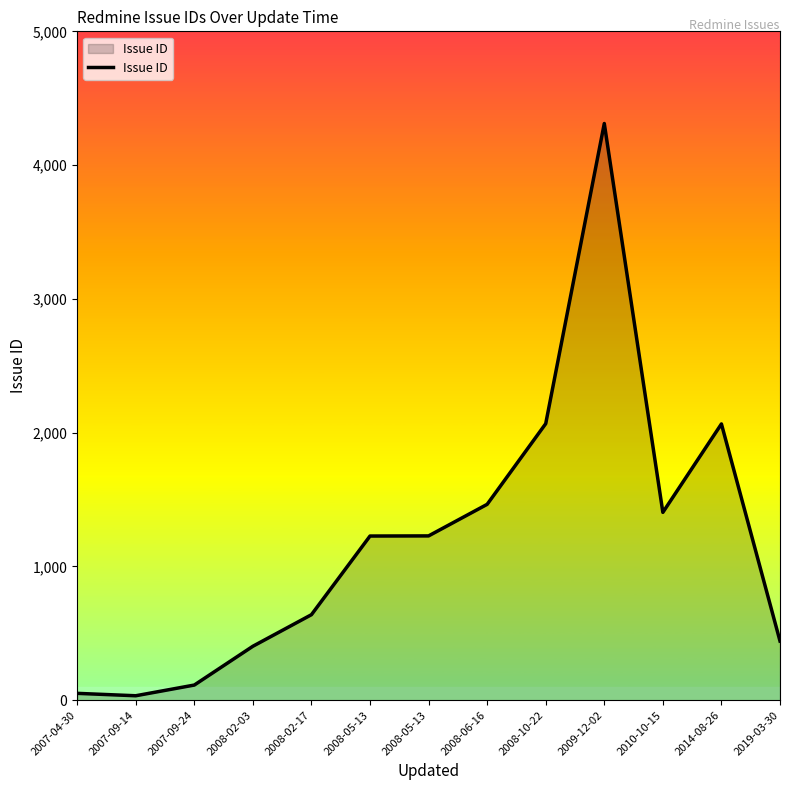

Between 2008-10-22 and 2008-02-17, which is larger?

2008-10-22